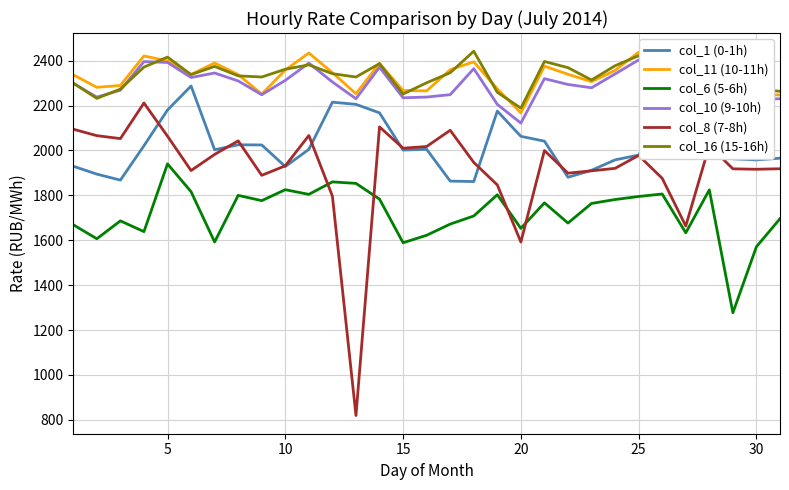

What is the average value of the col_1 (0-1h) series?

2025.7